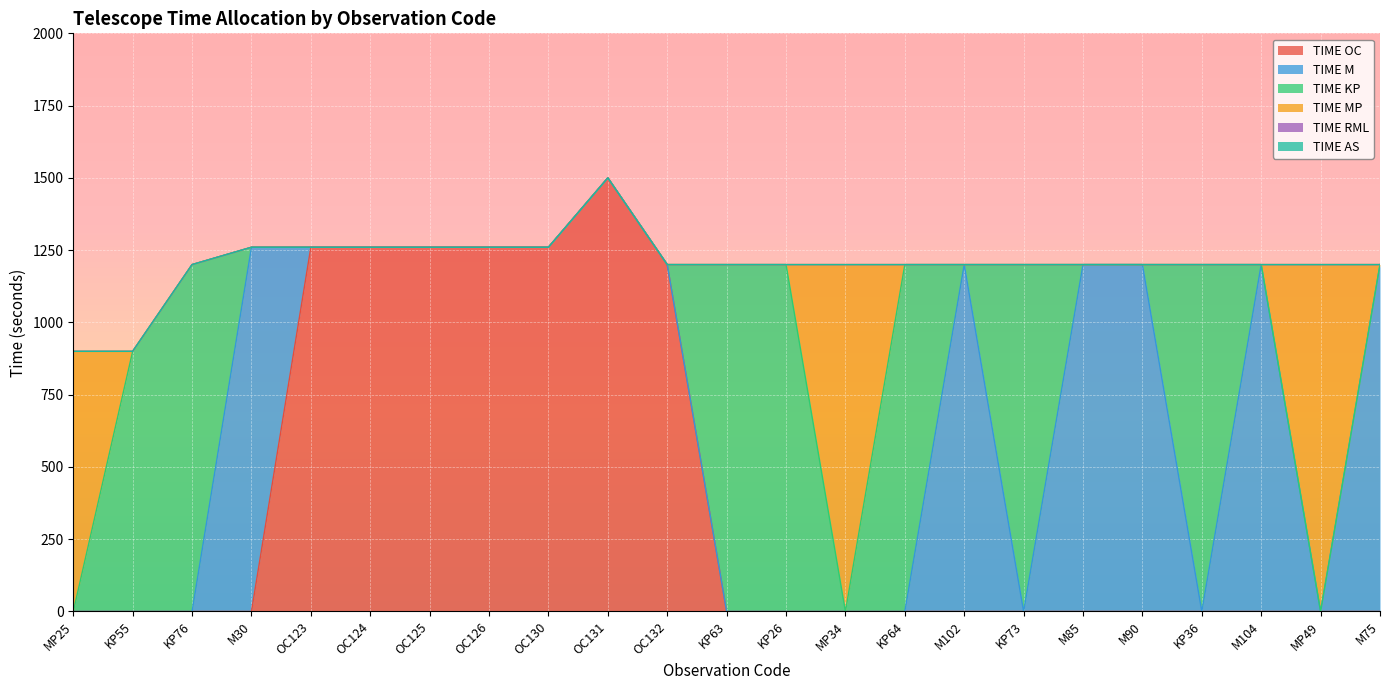

Count the number of categories in the chart.

23